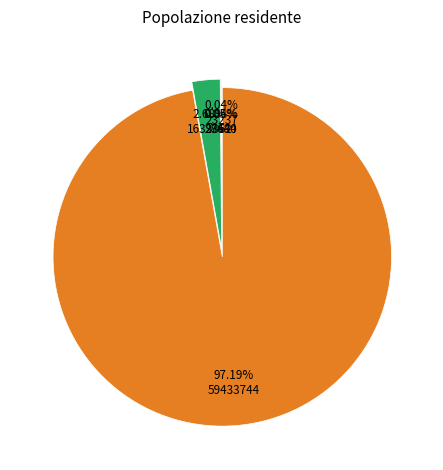

Is there a majority slice in this chart?

Yes